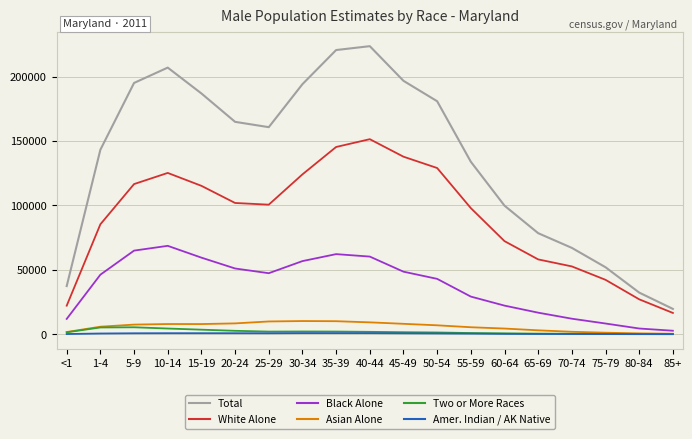

Which series has the largest total across all categories?

Total